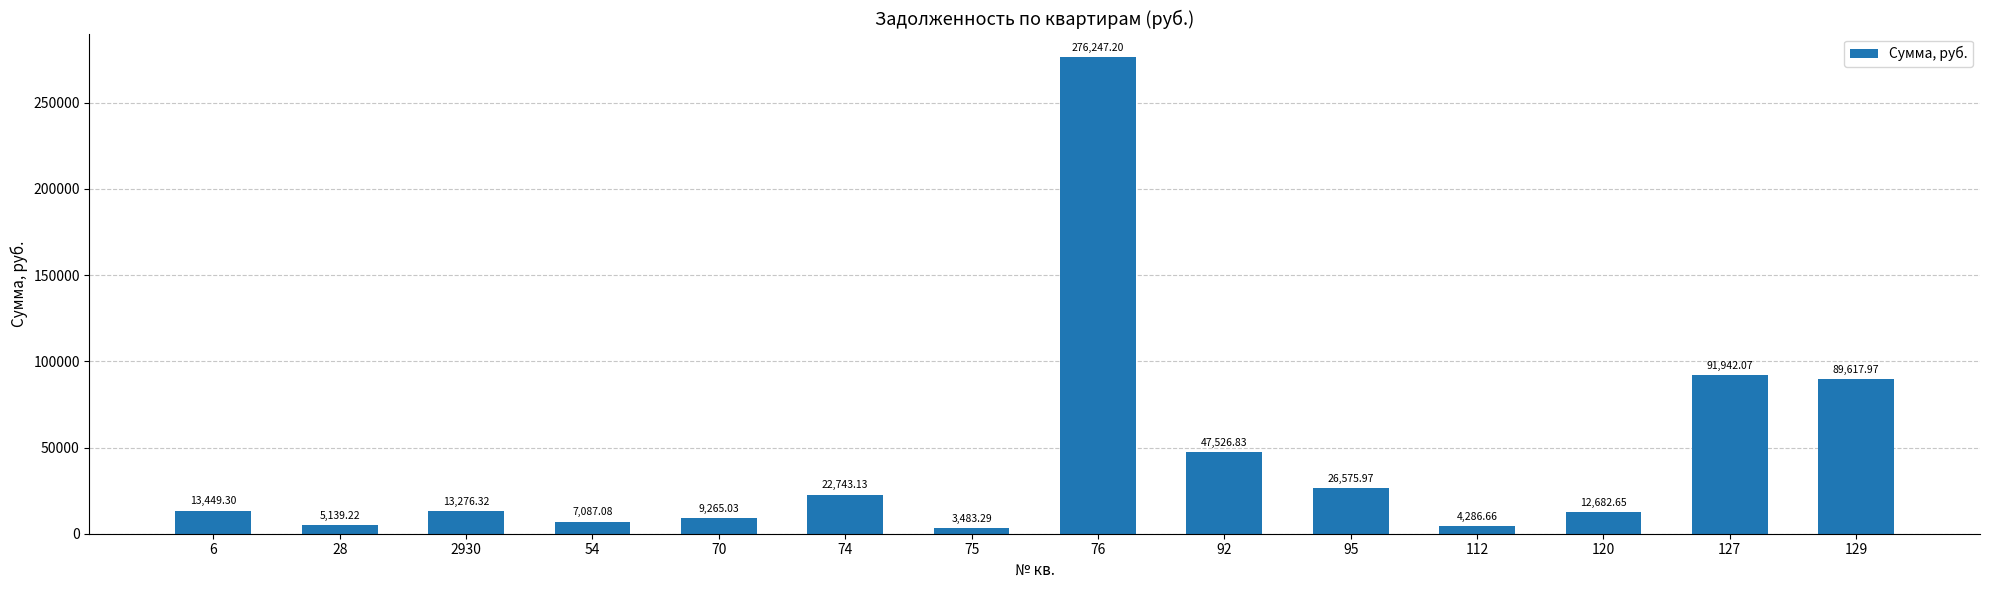

What is the average value?

44523.1